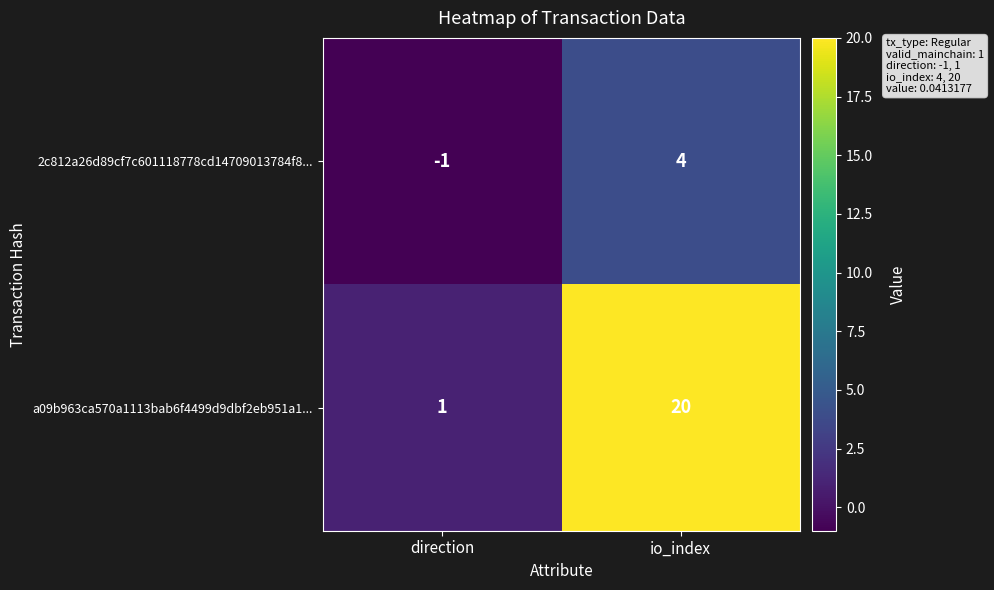

What is the smallest value displayed?

-1